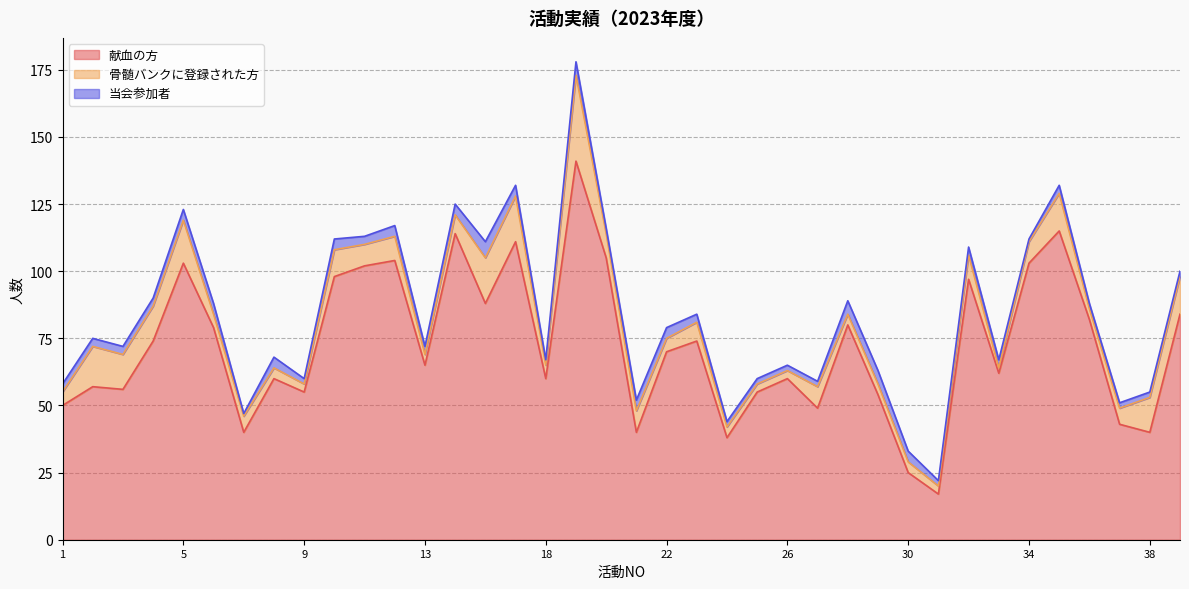

What is the difference between the 当会参加者 values at 6 and 37?

2